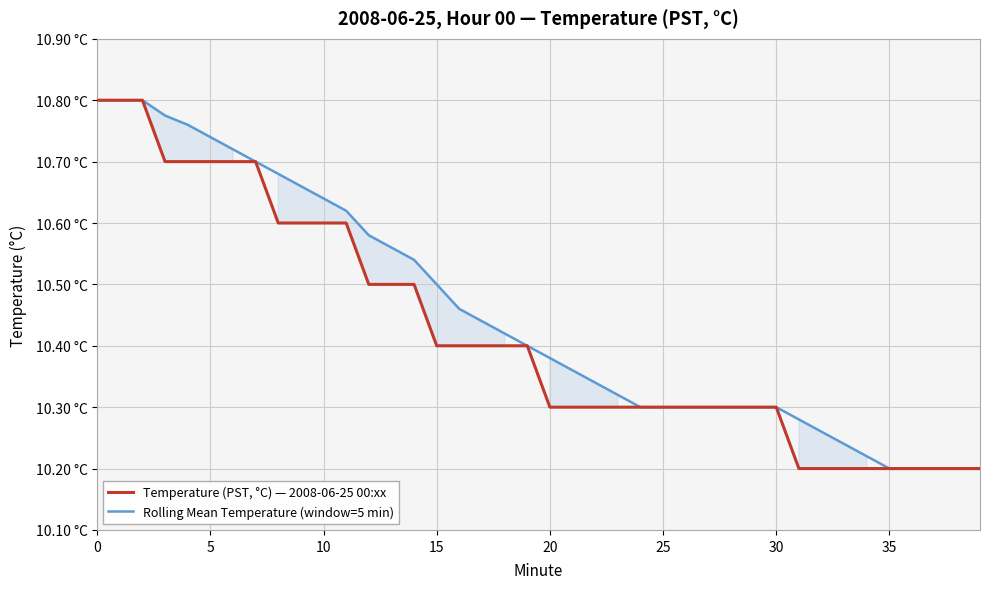

What is the maximum value for Rolling Mean Temperature (window=5 min)?

10.8